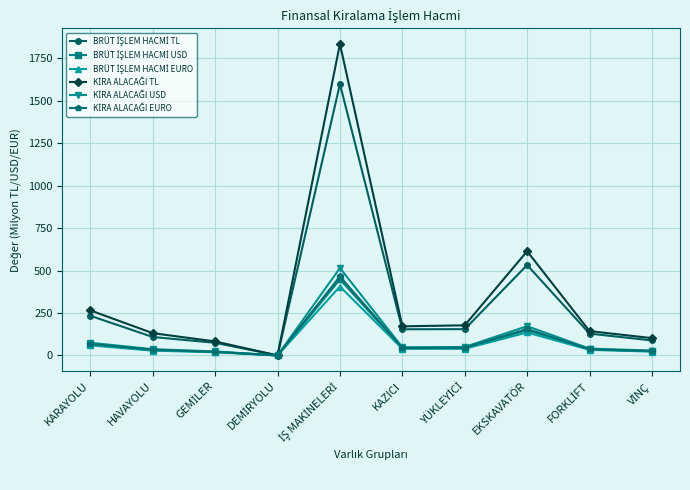

How many distinct data groups are displayed?

6